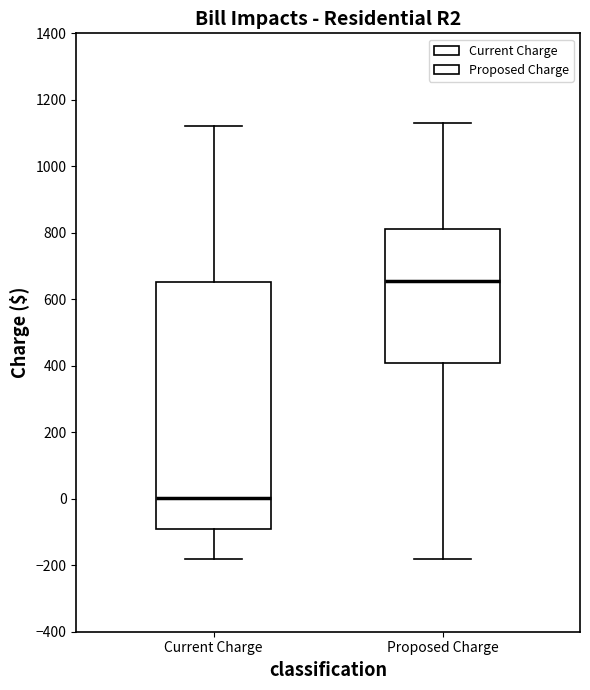

Where is the upper edge of the box for Proposed Charge on the y-axis? The values are not printed on the chart, so give them approximately, as read against the axis.

820